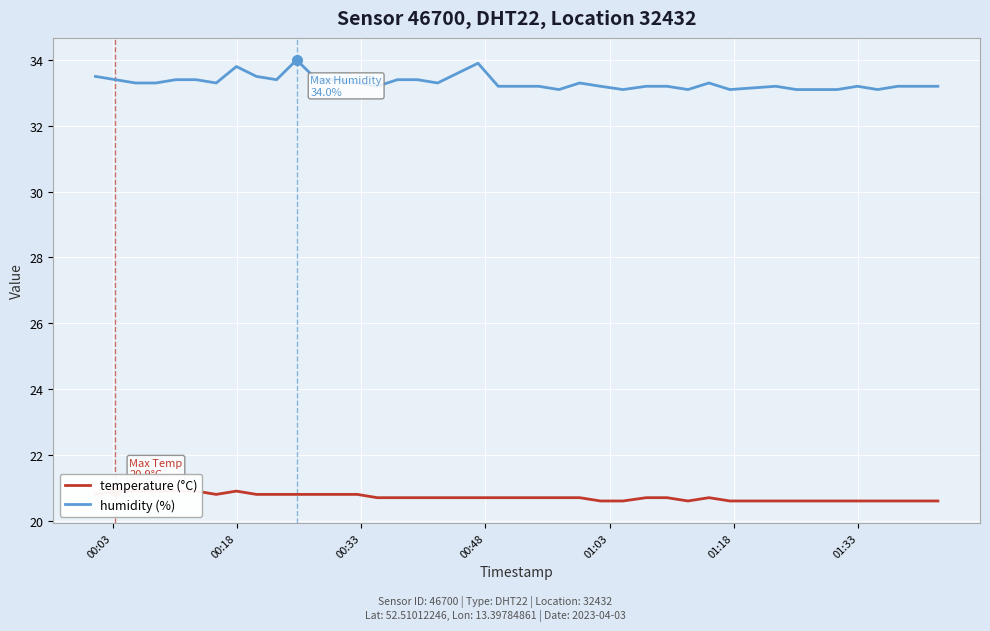

Reading left to right, what are all the values shown in this chart?

temperature: 20.8	20.9	20.9	20.9	20.9	20.9	20.8	20.9	20.8	20.8	20.8	20.8	20.8	20.8	20.7	20.7	20.7	20.7	20.7	20.7	20.7	20.7	20.7	20.7	20.6	20.6	20.7	20.7	20.6	20.7	20.6	20.6	20.6	20.6	20.6	20.6	20.6	20.6	20.6	20.6
humidity: 33.5	33.4	33.3	33.3	33.4	33.4	33.3	33.8	33.5	33.4	34.0	33.4	33.4	33.3	33.2	33.4	33.4	33.3	33.9	33.2	33.2	33.2	33.1	33.3	33.2	33.1	33.2	33.2	33.1	33.3	33.1	33.2	33.1	33.1	33.1	33.2	33.1	33.2	33.2	33.2